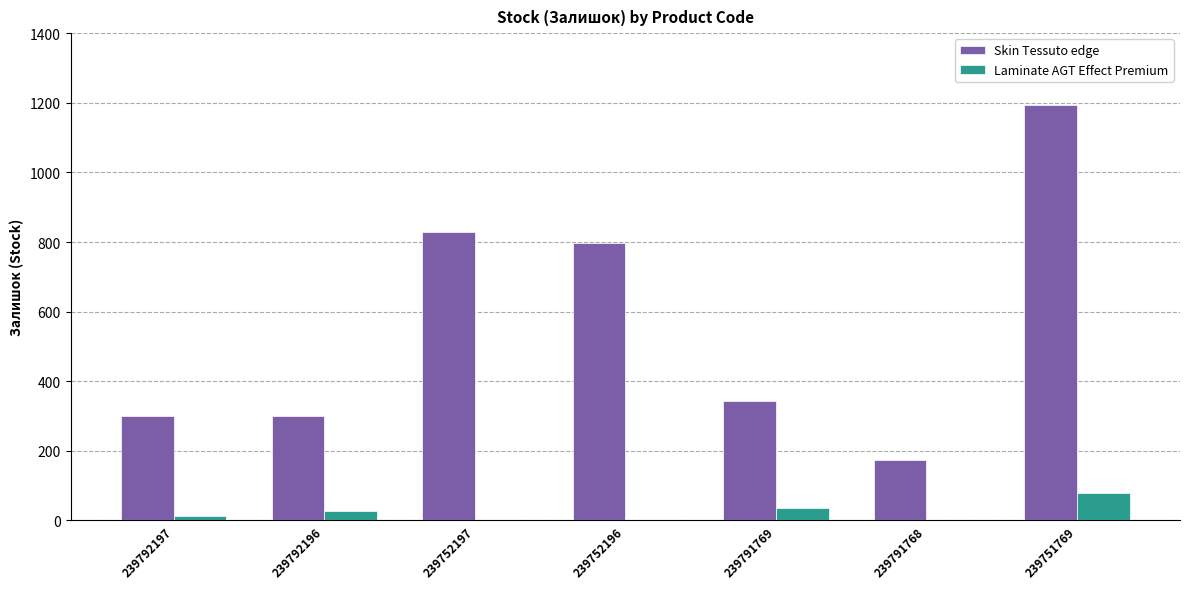

Between 239792196 and 239752196, which series saw the biggest shift?

Skin Tessuto edge